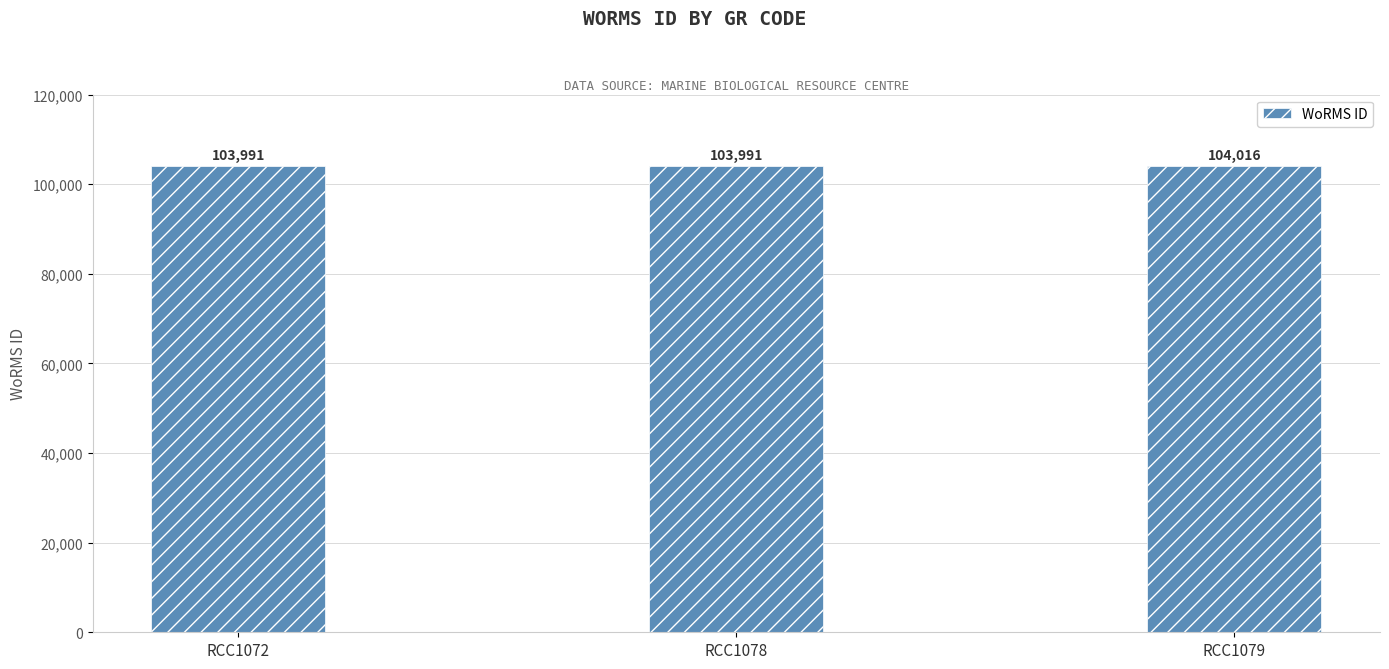

Is it true that the value at RCC1079 is 32984?

False